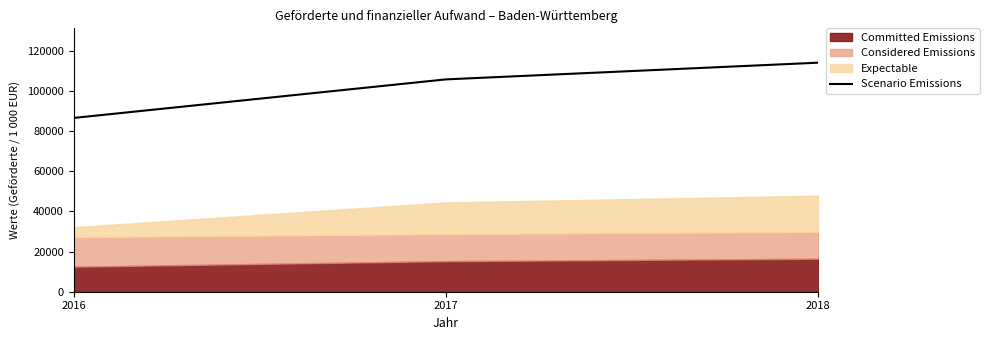

What is the sum of all values?

306238.0